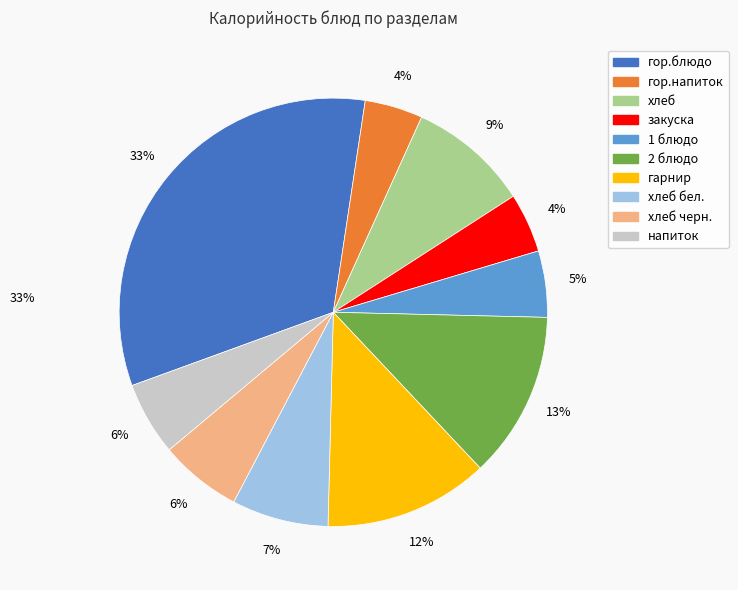

To the nearest percent, what is the difference between the largest and smallest slice percentages?

29%